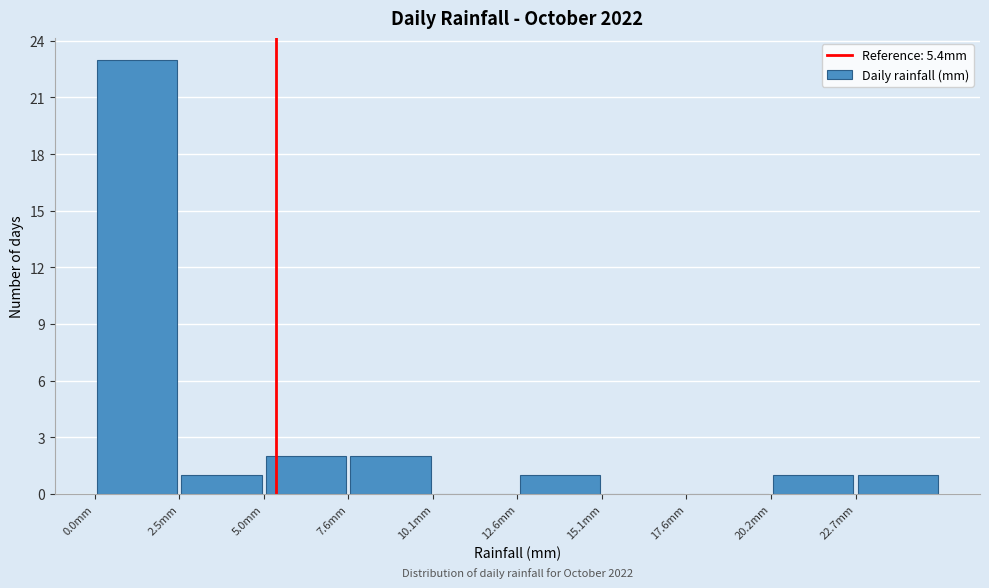

Which range on the x-axis has the tallest bar?

0.0 to 2.5